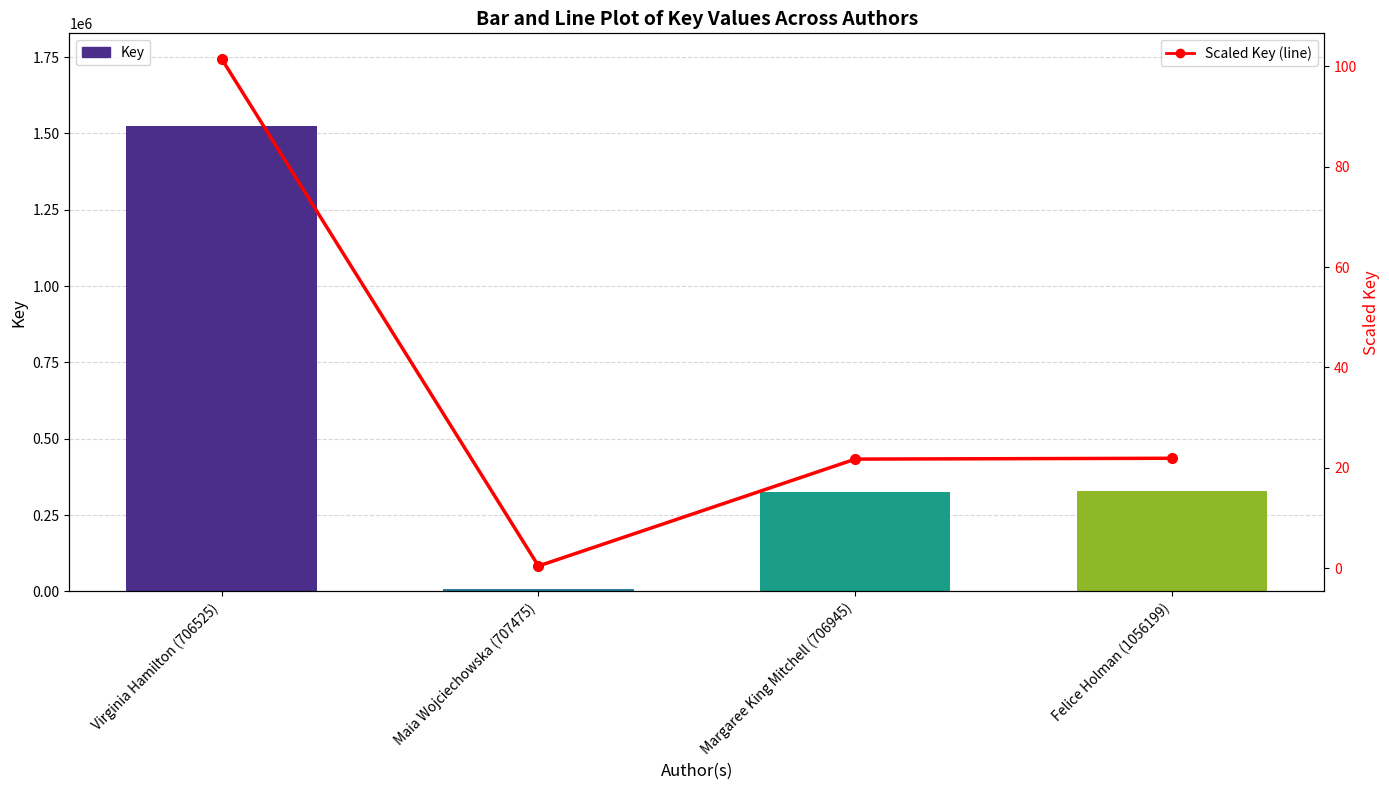

What is the difference between the Scaled Key (line) values at Virginia Hamilton (706525) and Margaree King Mitchell (706945)?

79.8